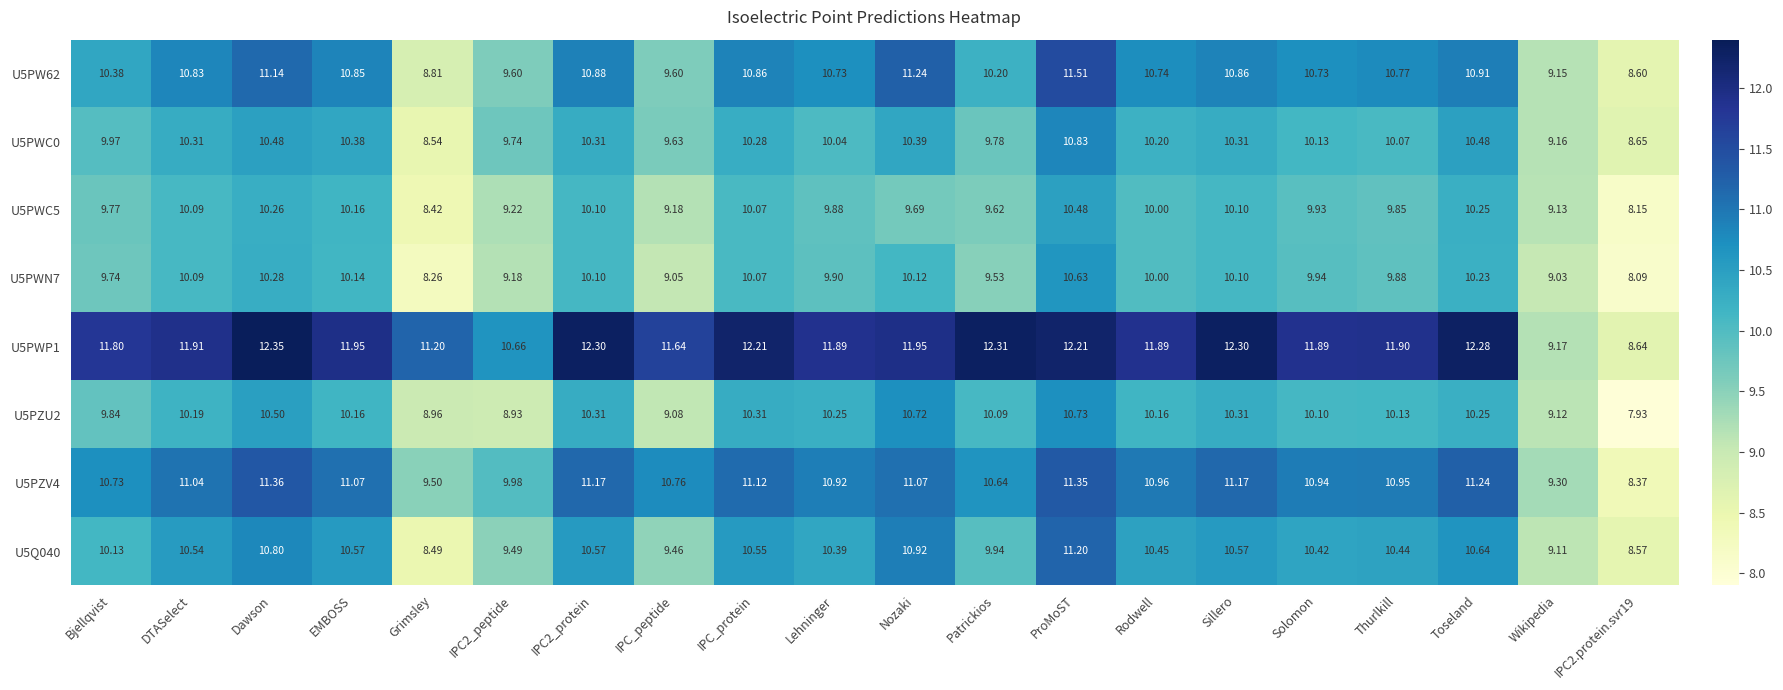

Which category has the lowest value in the U5PWC0 series?

Grimsley